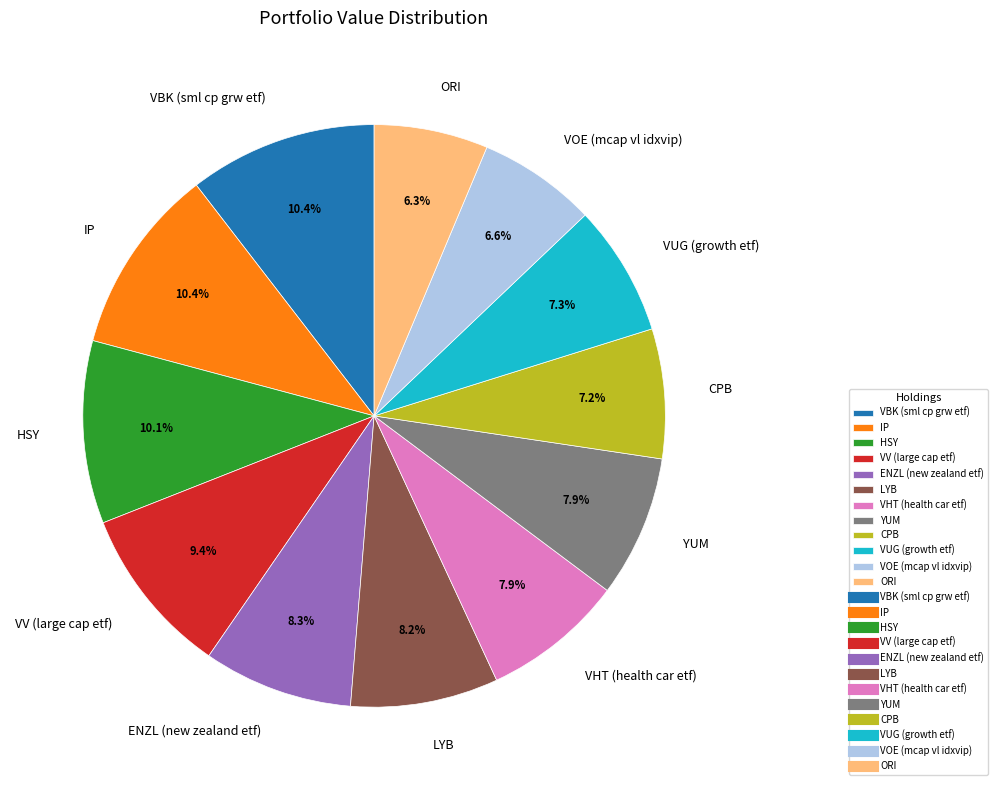

Is there a majority slice in this chart?

No